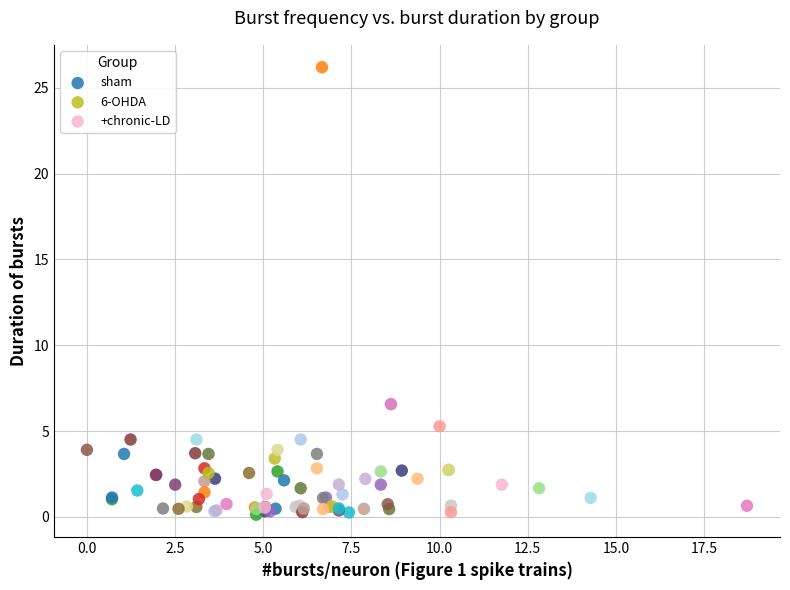

Which series has the largest Y range (max minus min)?

sham